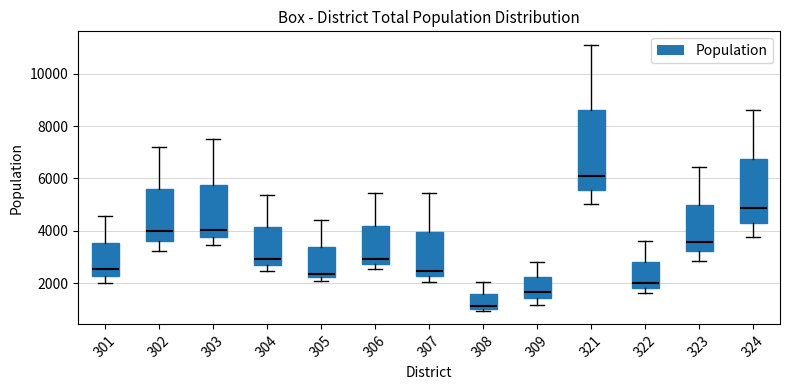

Which box's median line is the lowest?

308